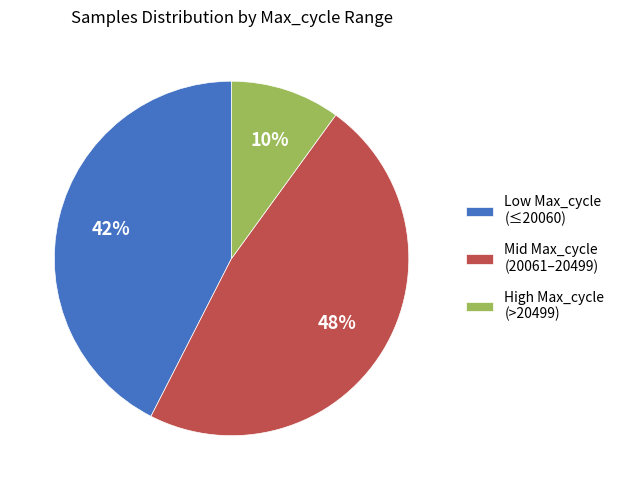

Does High Max_cycle (>20499) represent more than half of the total?

No